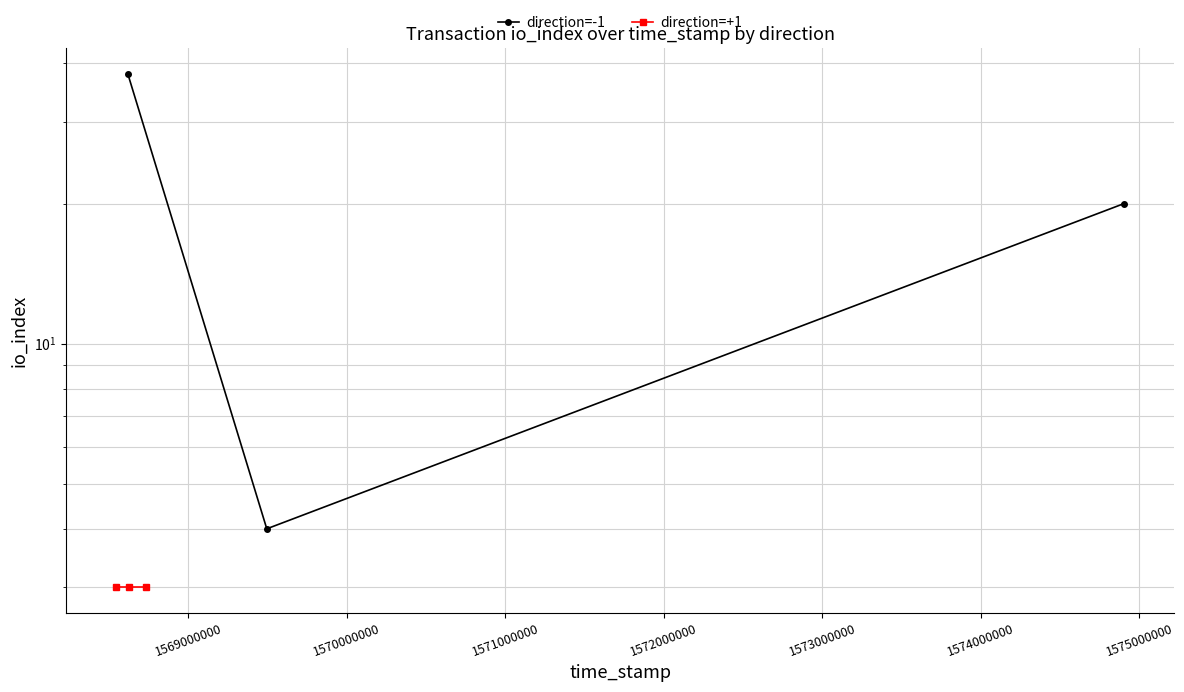

What are all the series names shown in the legend?

direction=-1, direction=+1